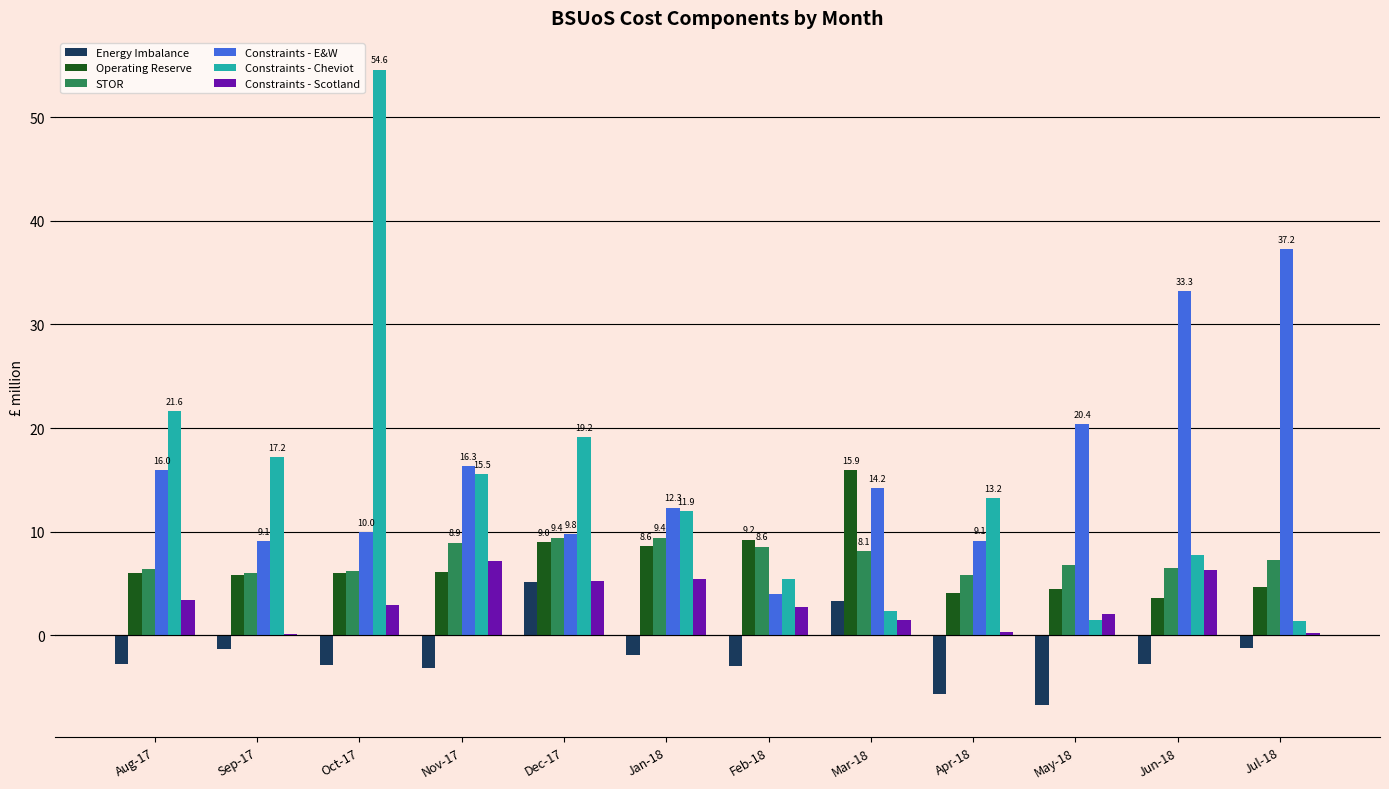

Read the Operating Reserve value at Jun-18.

3.6